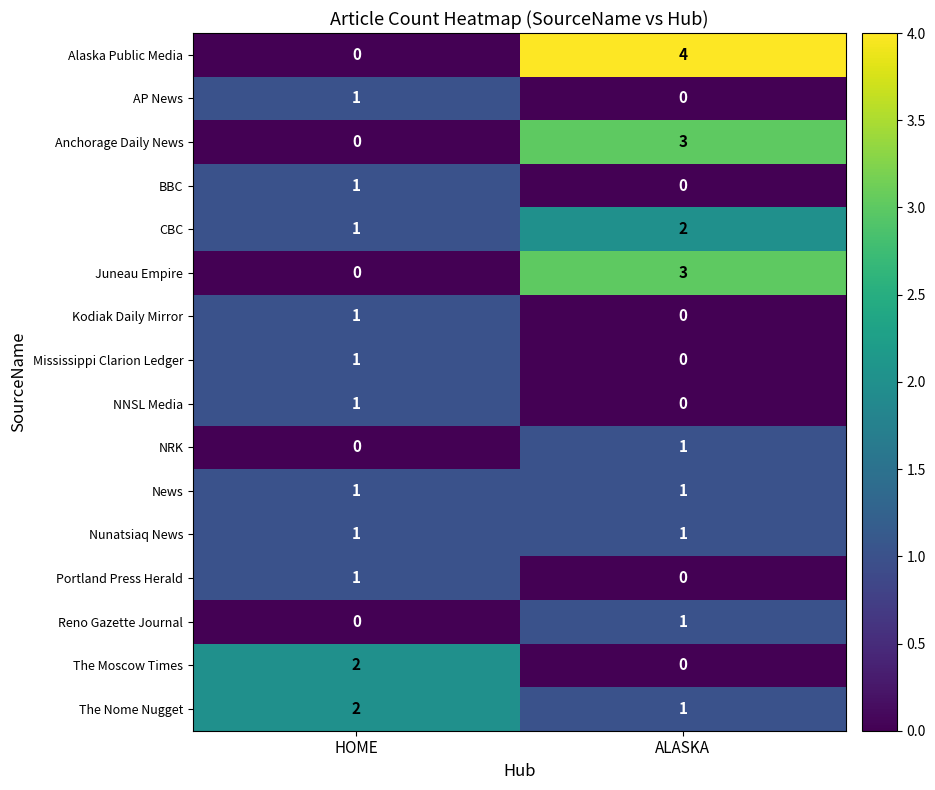

Which series has the widest spread of values?

Alaska Public Media